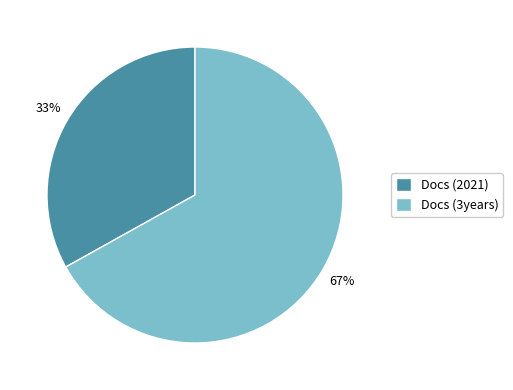

Approximately how many times larger is the value at Docs (3years) compared to Docs (2021)?

2.0